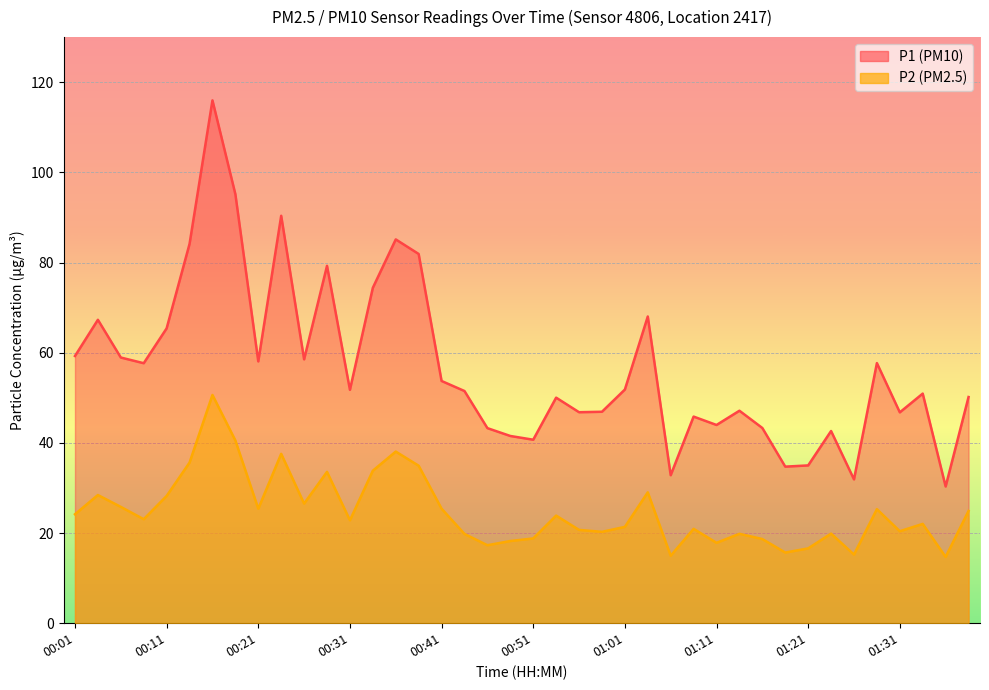

In P2, how many points are lower than both neighbors (excluding endpoints)?

12